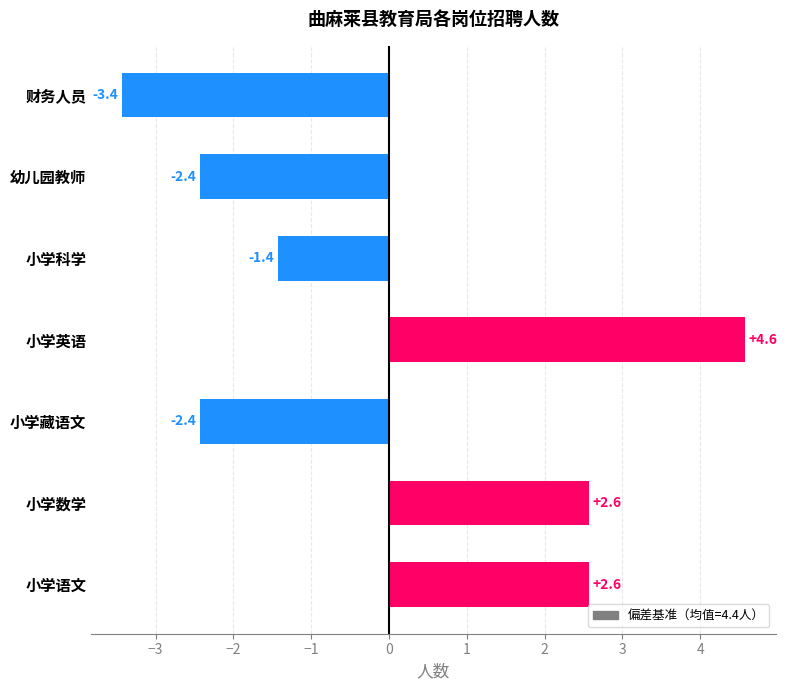

How many data points are less than -1?

4